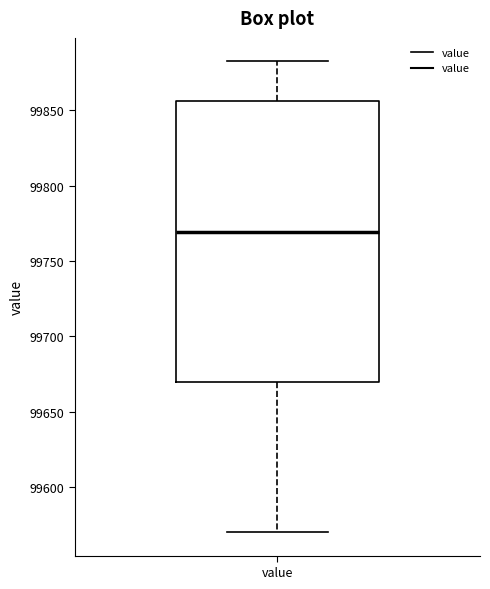

Transcribe this box plot: give where the median line is, the range the box spans, and where the two whiskers end, as read against the y-axis. The values are not printed on the chart, so give them approximately, as read against the axis.

median 99770, box 99670 to 99855, whiskers 99570 to 99880